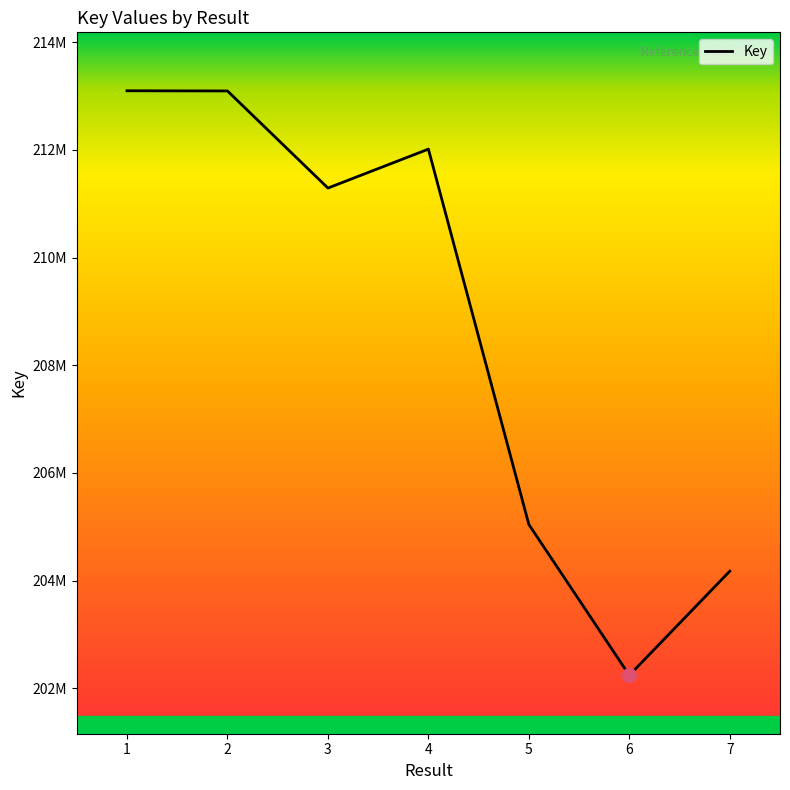

Does the chart have visible grid lines?

No